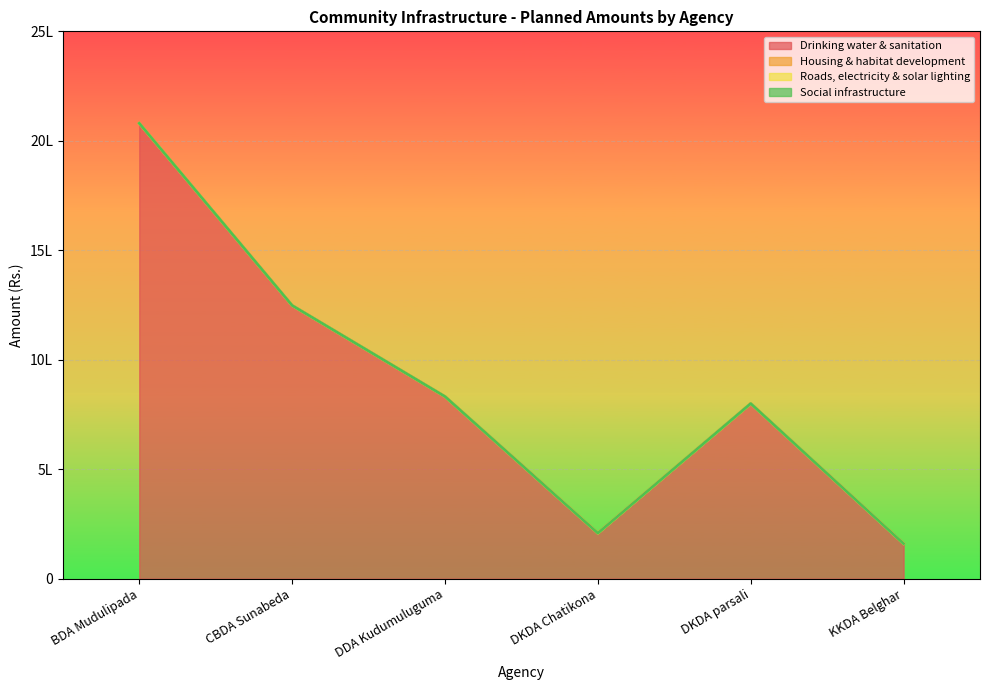

At which category is the sum across all series the highest?

BDA Mudulipada